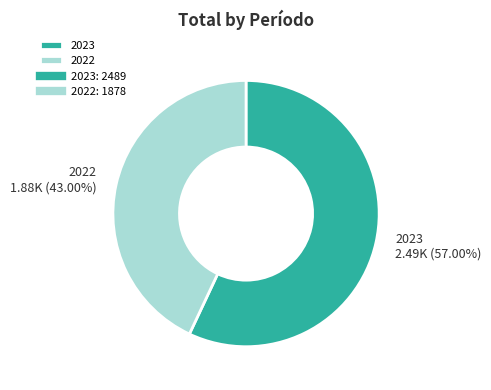

To the nearest percent, what percentage of the pie is 2022?

43%